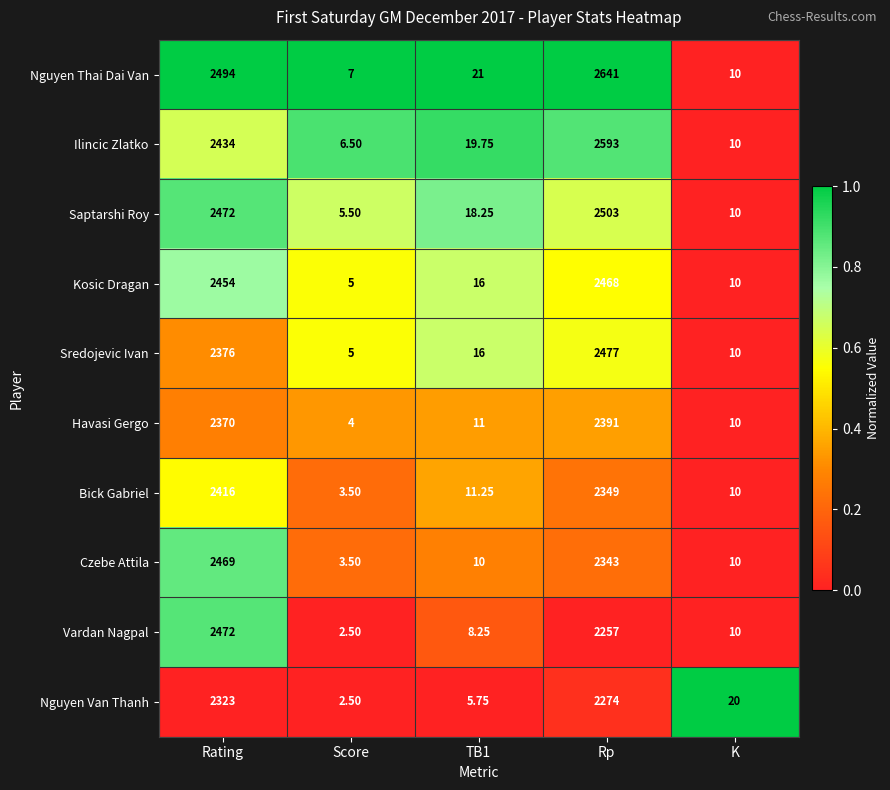

Which series has the largest range (max minus min)?

Nguyen Thai Dai Van